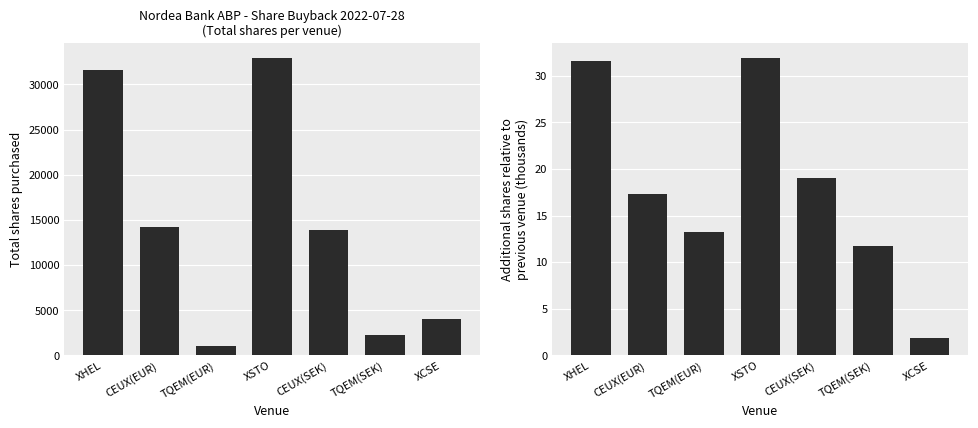

True or false: Additional shares relative to previous venue (thousands) has a value of 17.4 at CEUX(EUR).

True